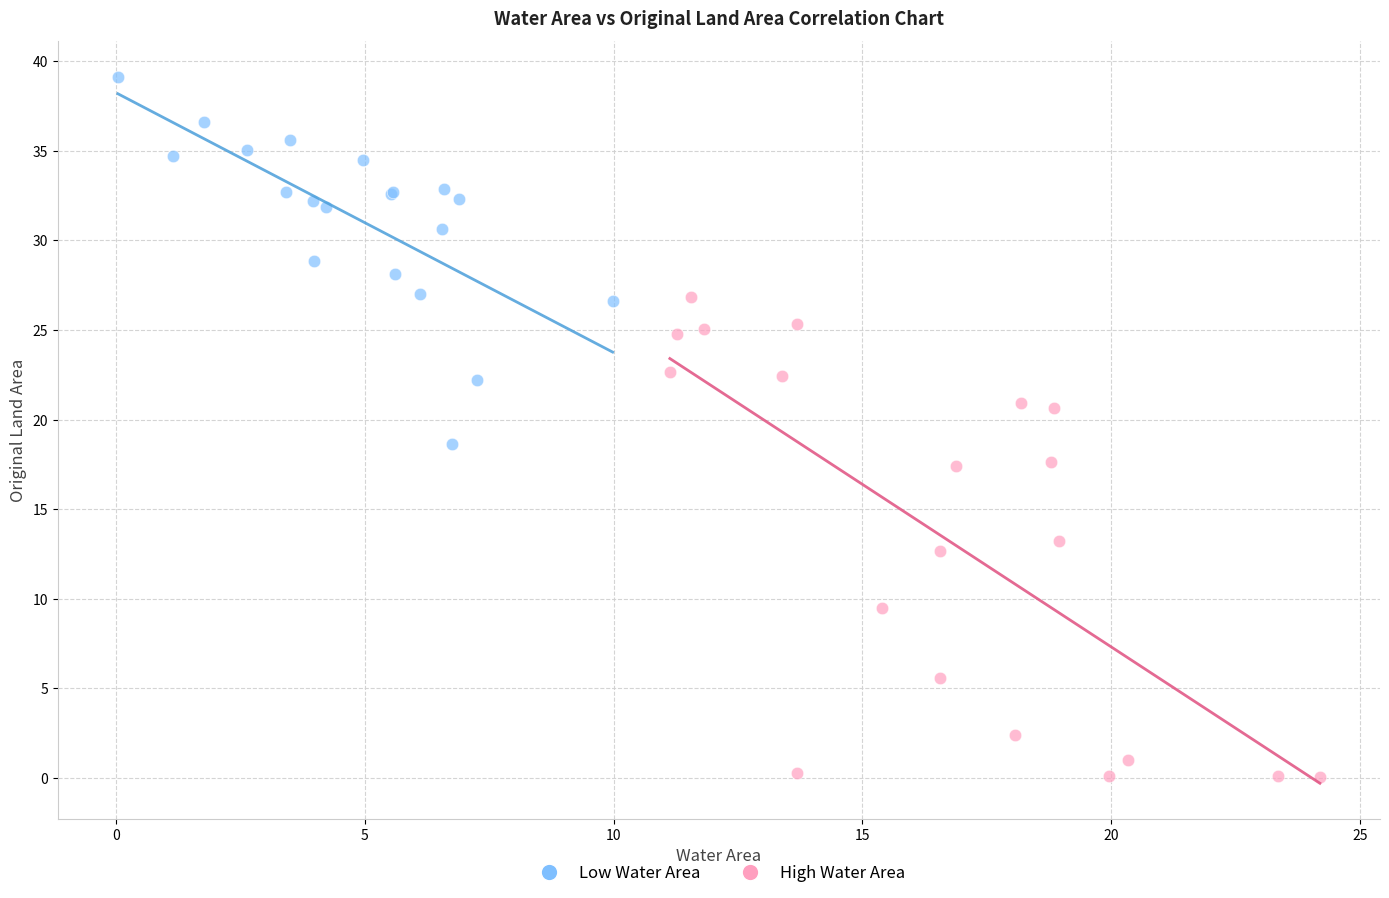

Which series reaches the maximum Y coordinate?

Low Water Area